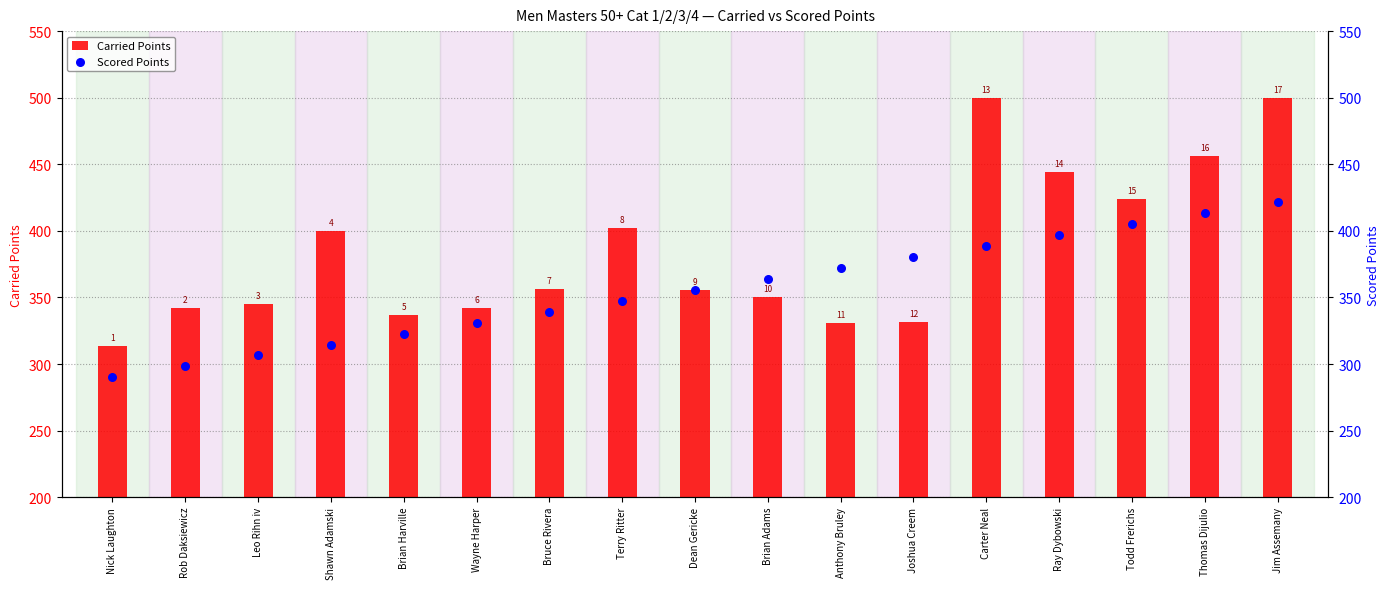

Is the value of Scored Points at Brian Adams greater than the value of Carried Points at Todd Frerichs?

No